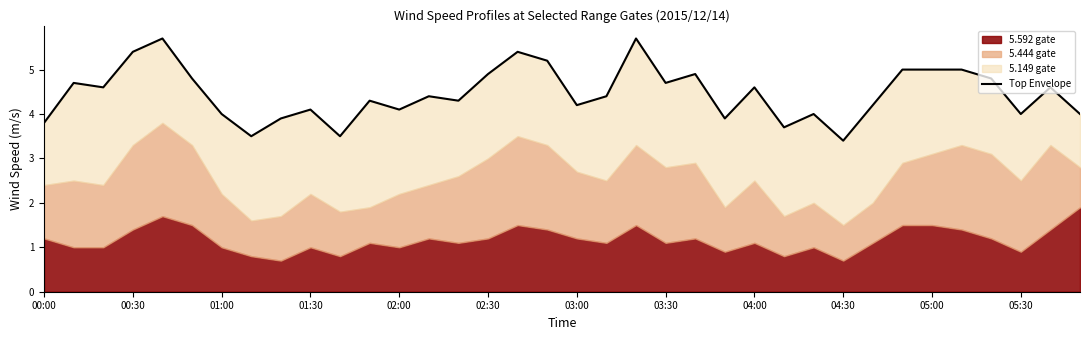

Reading left to right, list all the values displayed in this chart.

3.8	4.7	4.6	5.4	5.7	4.8	4.0	3.5	3.9	4.1	3.5	4.3	4.1	4.4	4.3	4.9	5.4	5.2	4.2	4.4	5.7	4.7	4.9	3.9	4.6	3.7	4.0	3.4	4.2	5.0	5.0	5.0	4.8	4.0	4.6	4.0